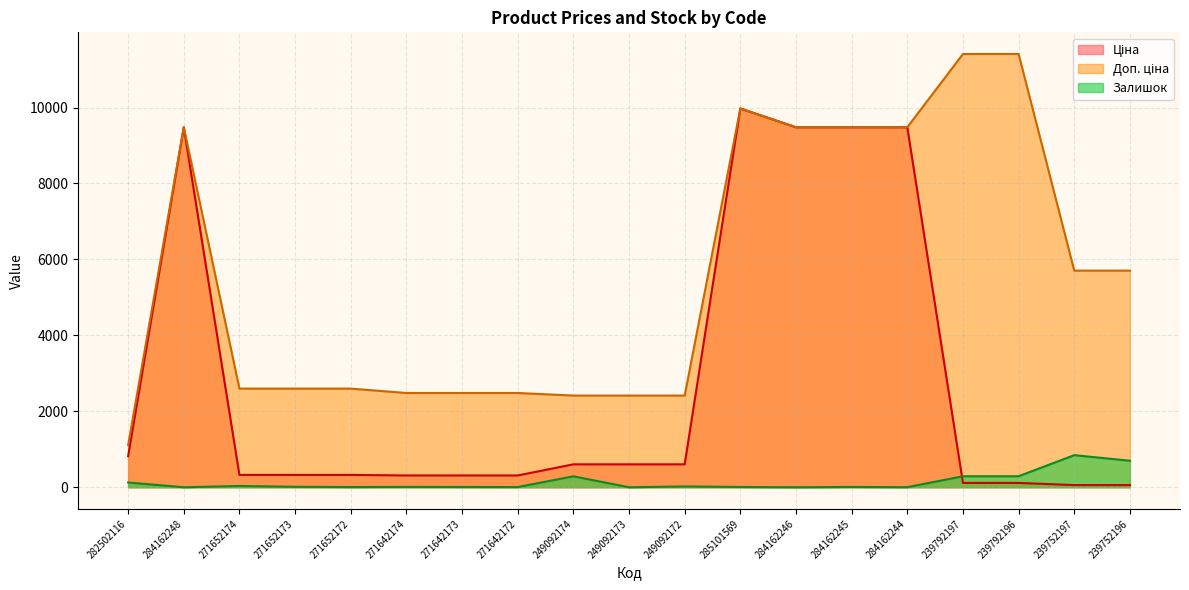

True or false: Залишок and Доп. ціна cross at least once.

False